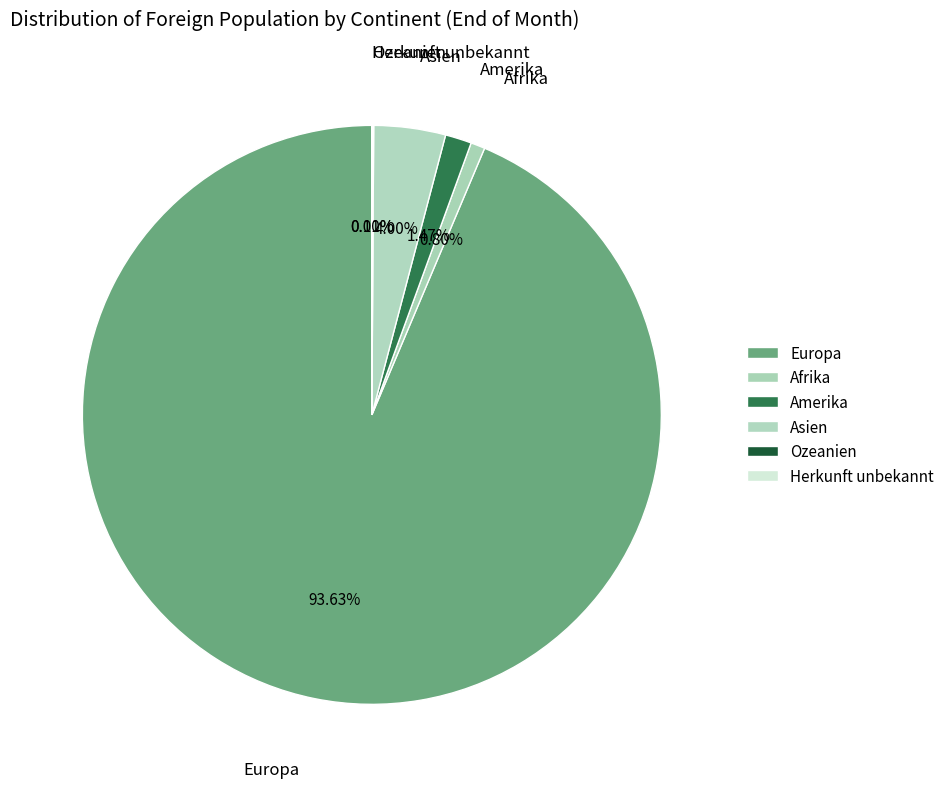

Between Asien and Afrika, which is larger?

Asien